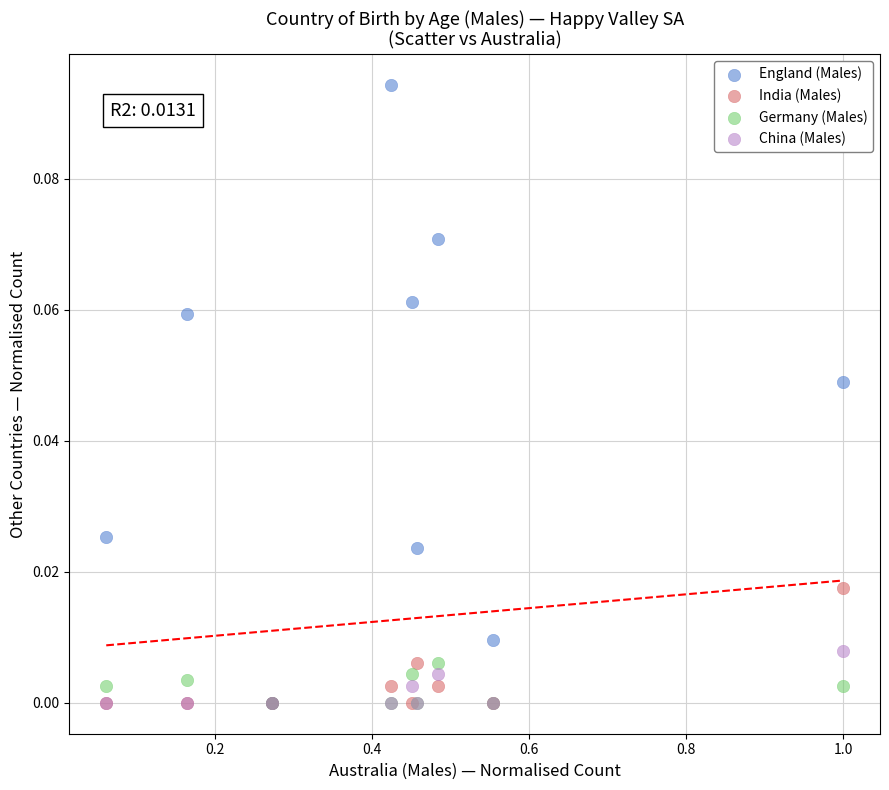

What are all the series names shown in the legend?

England (Males), India (Males), Germany (Males), China (Males)